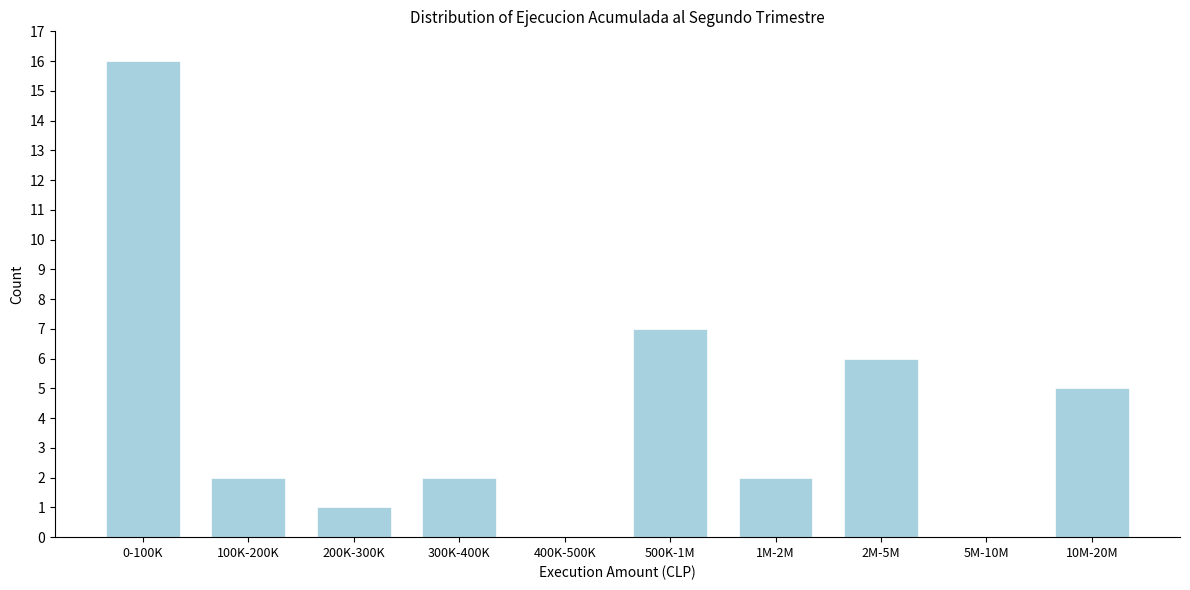

Reading right to left, extract all data points from this chart.

10M-20M=5	5M-10M=0	2M-5M=6	1M-2M=2	500K-1M=7	400K-500K=0	300K-400K=2	200K-300K=1	100K-200K=2	0-100K=16